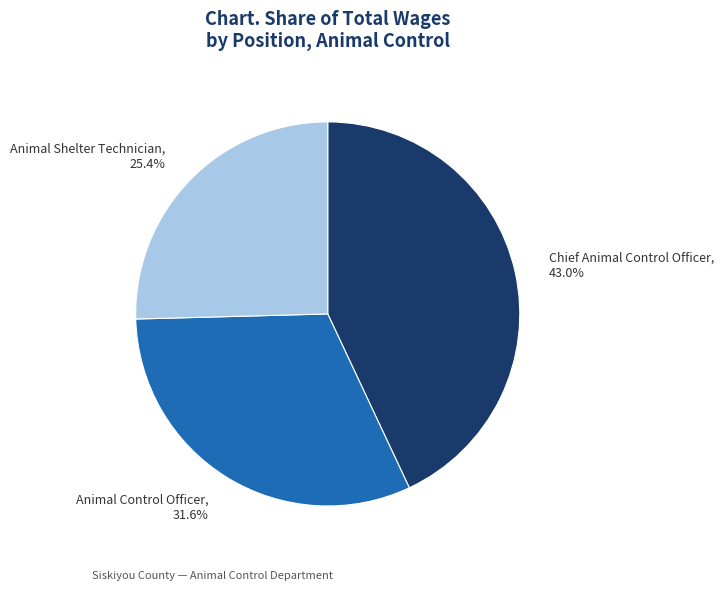

Approximately how many times larger is the value at Animal Control Officer compared to Chief Animal Control Officer?

0.7